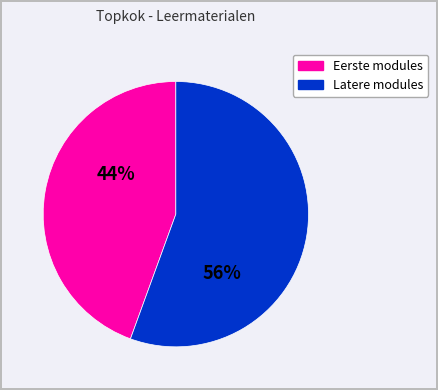

To the nearest percent, what is the average slice percentage?

50%